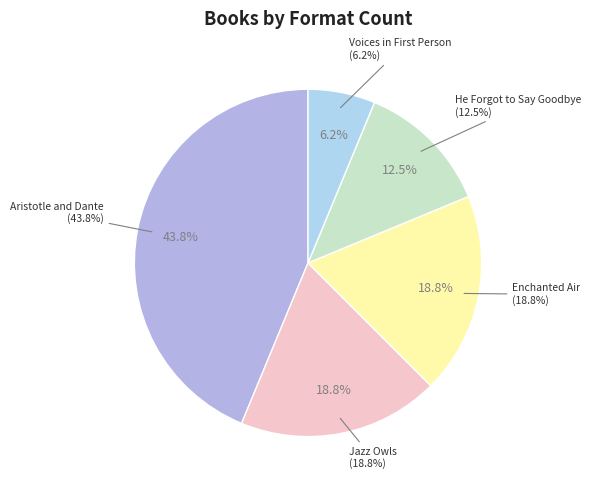

To the nearest percent, what portion does Enchanted Air represent?

19%